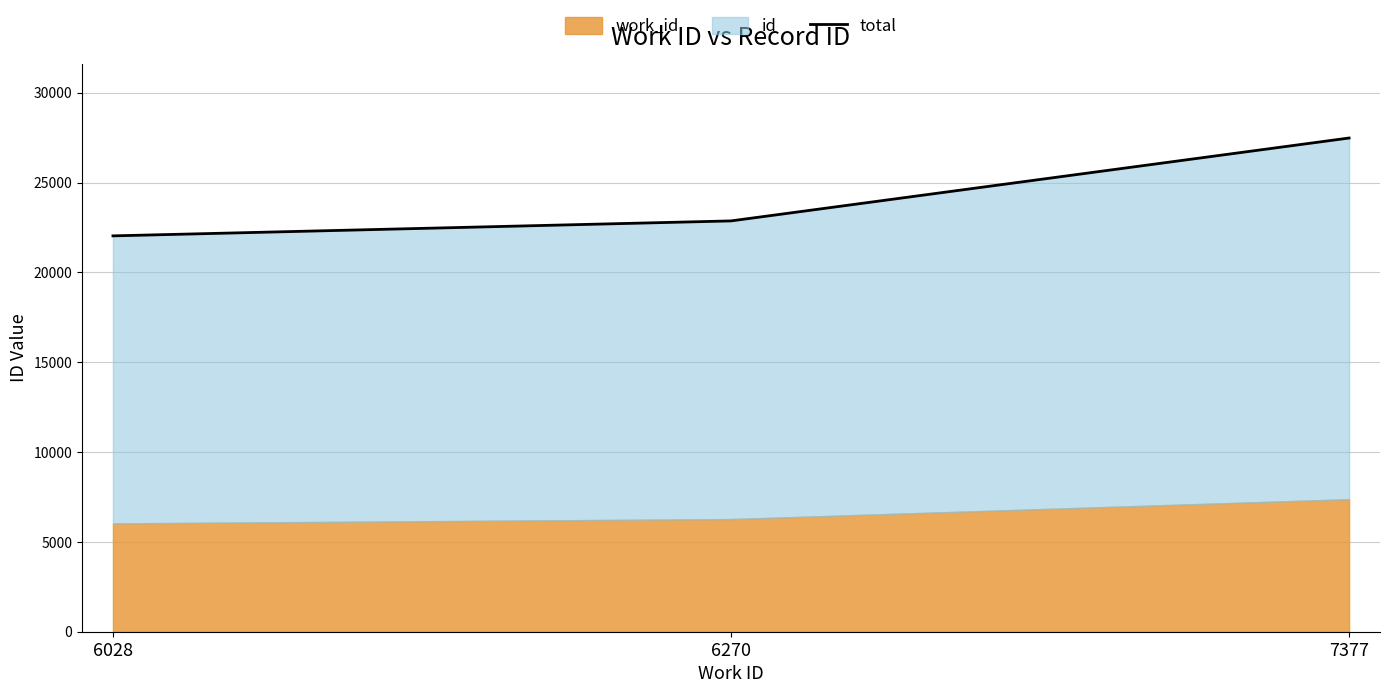

What is the value of the 2nd point from the left?

22867